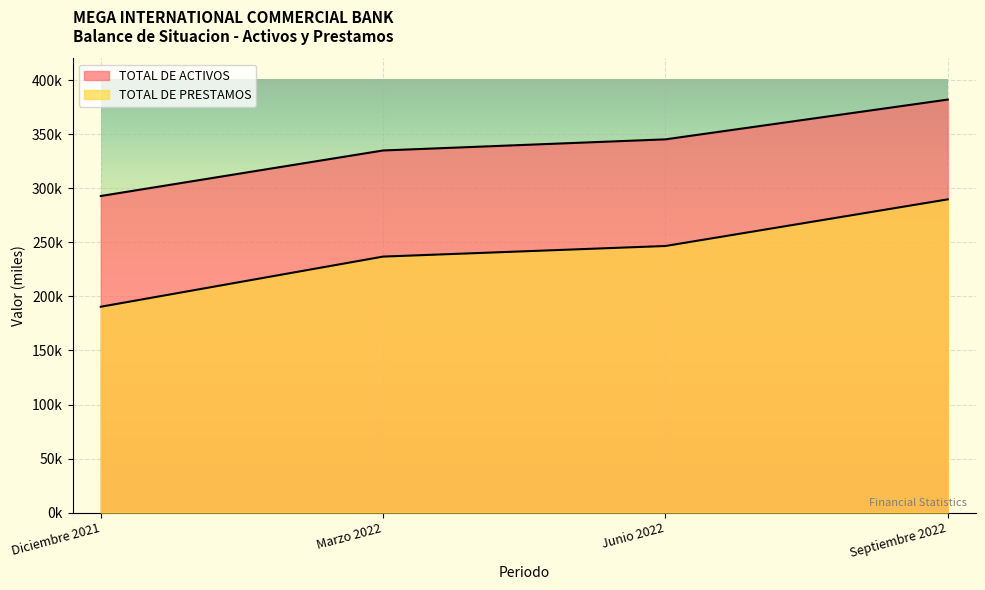

What are all the series names shown in the legend?

TOTAL DE ACTIVOS, TOTAL DE PRESTAMOS